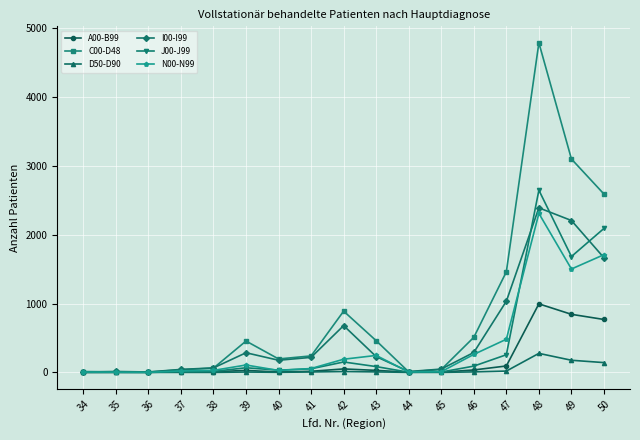

Between 38 and 39, which series saw the biggest shift?

C00-D48